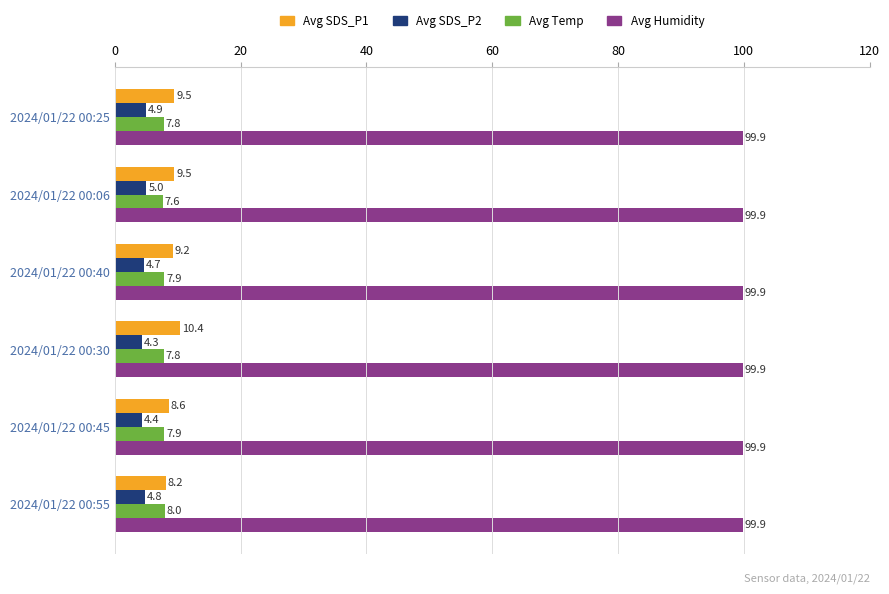

Rank the categories by Avg SDS_P2 value from highest to lowest.

2024/01/22 00:06, 2024/01/22 00:25, 2024/01/22 00:55, 2024/01/22 00:40, 2024/01/22 00:45, 2024/01/22 00:30